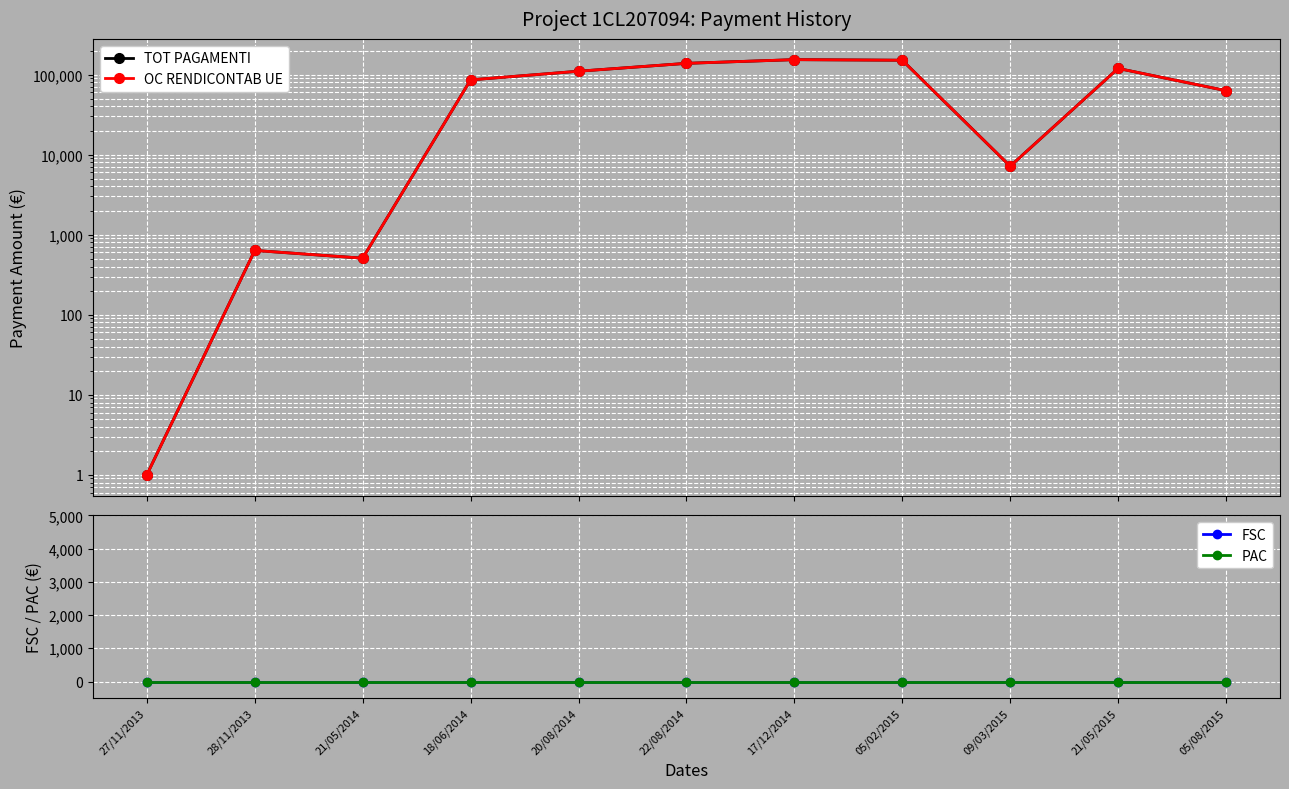

At which category is the sum across all series the highest?

17/12/2014